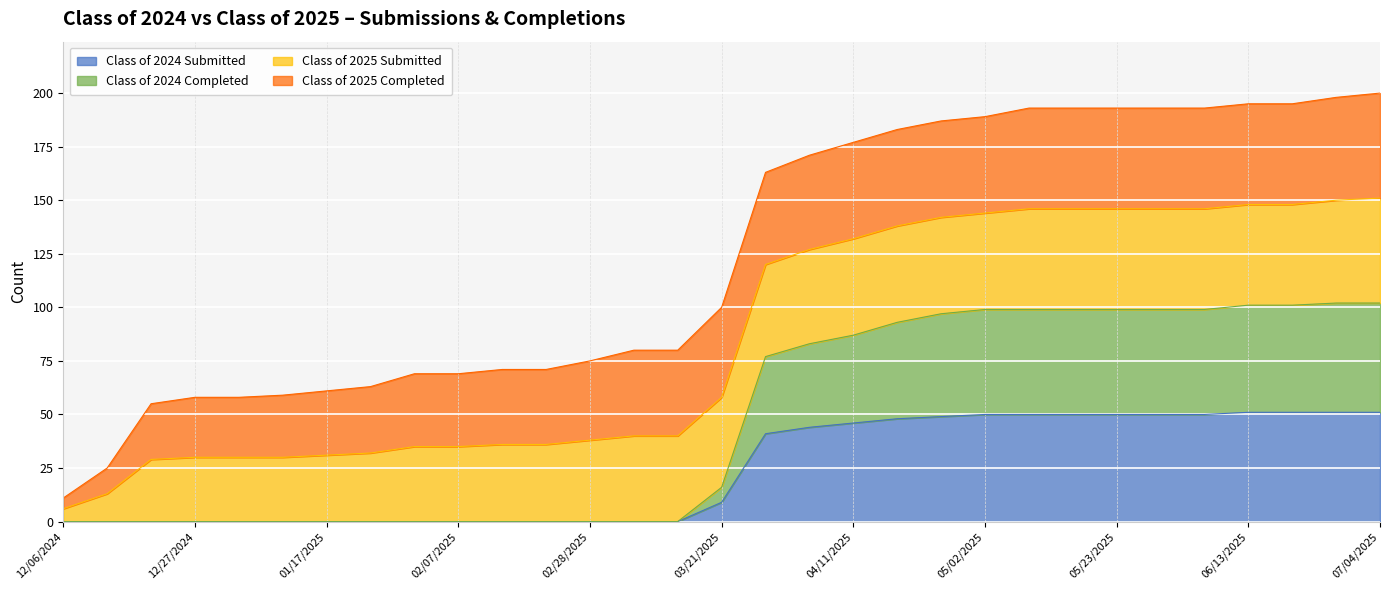

What are all the series names shown in the legend?

Class of 2024 Submitted, Class of 2024 Completed, Class of 2025 Submitted, Class of 2025 Completed